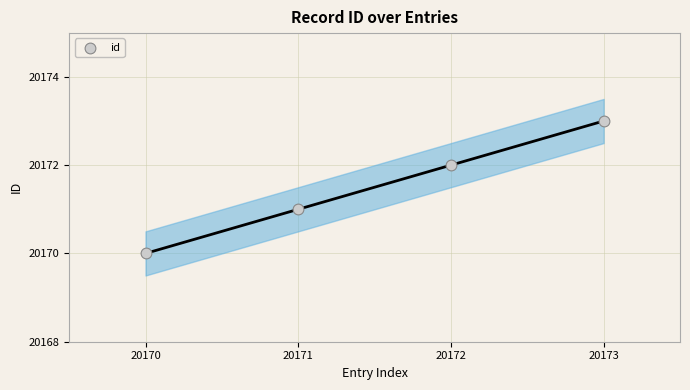

What is the total value across all series at 20171?

40342